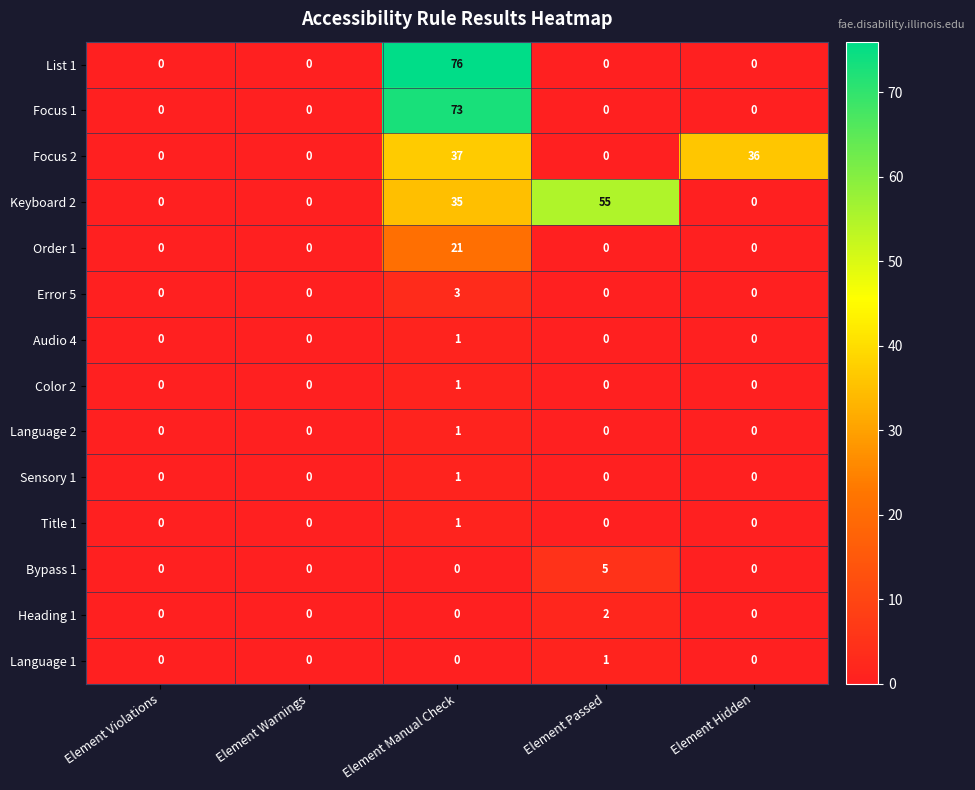

Which series has the largest total across all categories?

Keyboard 2